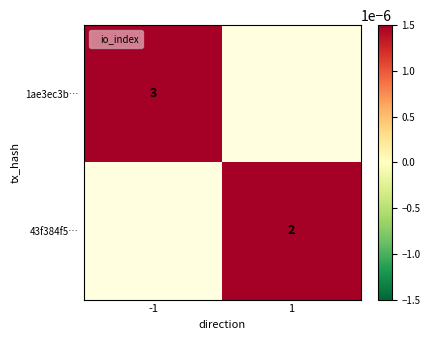

At how many categories does at least one series exceed 2?

1